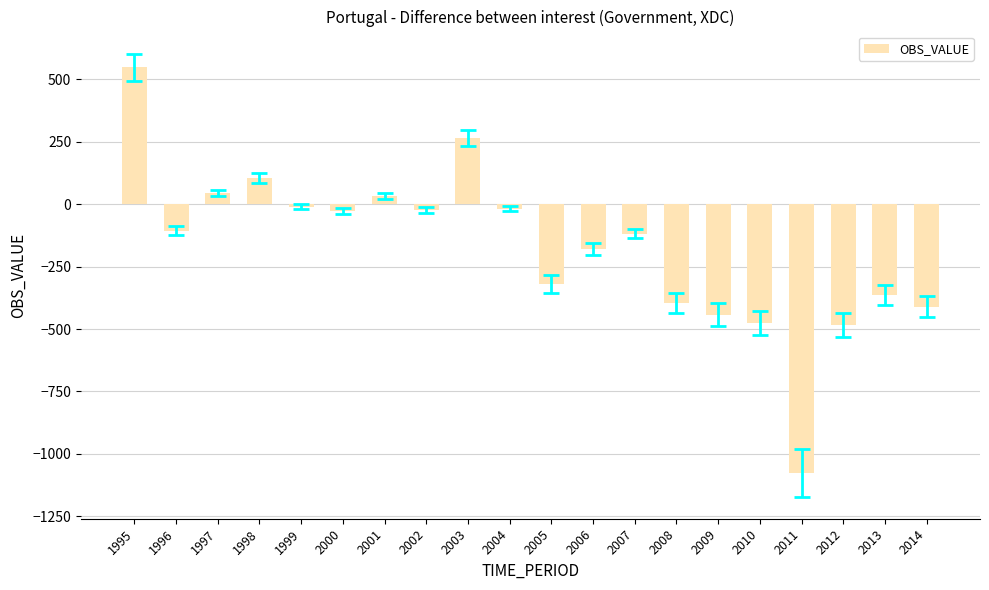

True or false: the data shows -1075.2 at 2011.

True